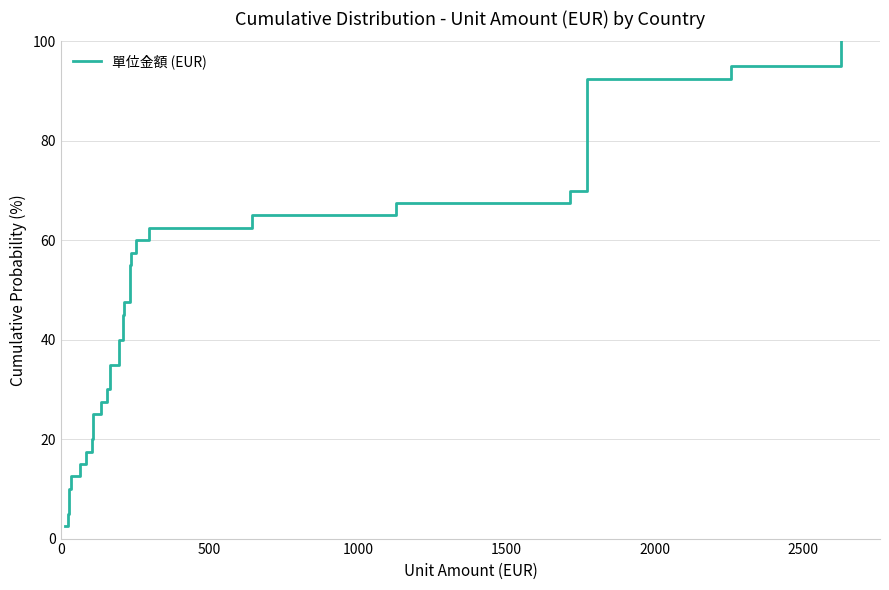

True or false: the data has more than 2 interior local peaks.

False